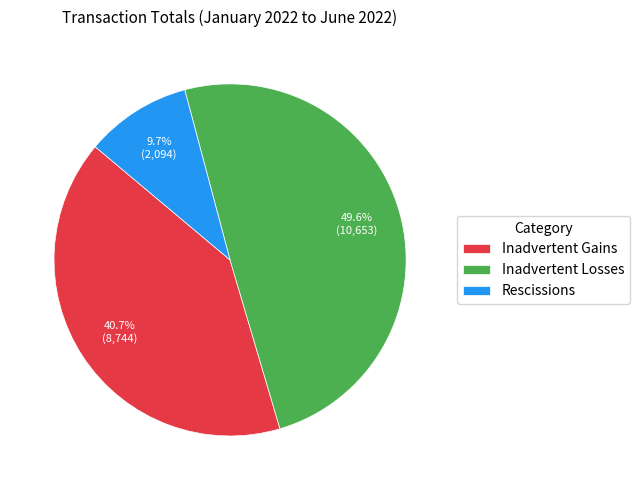

Count the number of slices in the pie.

3